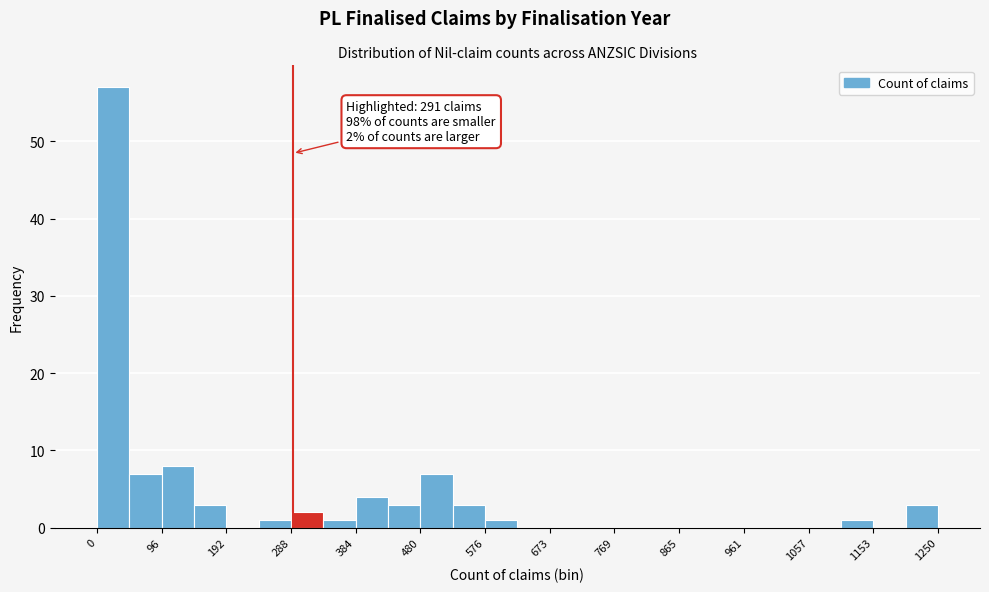

Which range on the x-axis has the tallest bar?

0 to 50